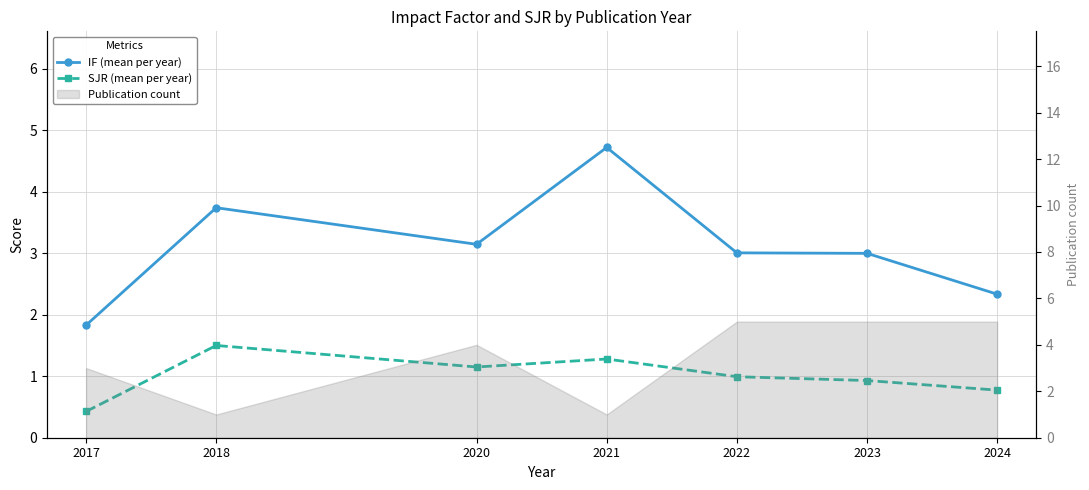

What is the value of the IF (mean per year) point at the 2nd from the left?

3.7